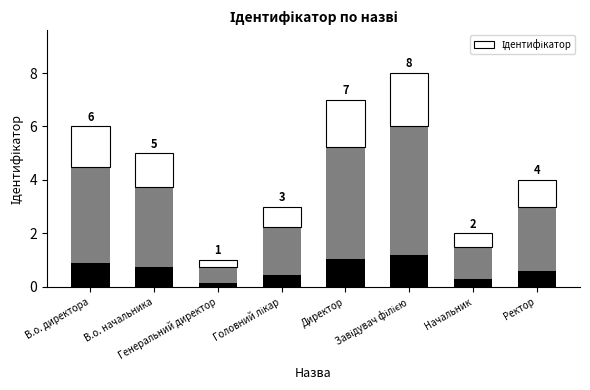

What is the difference between the maximum and minimum values?

1.8